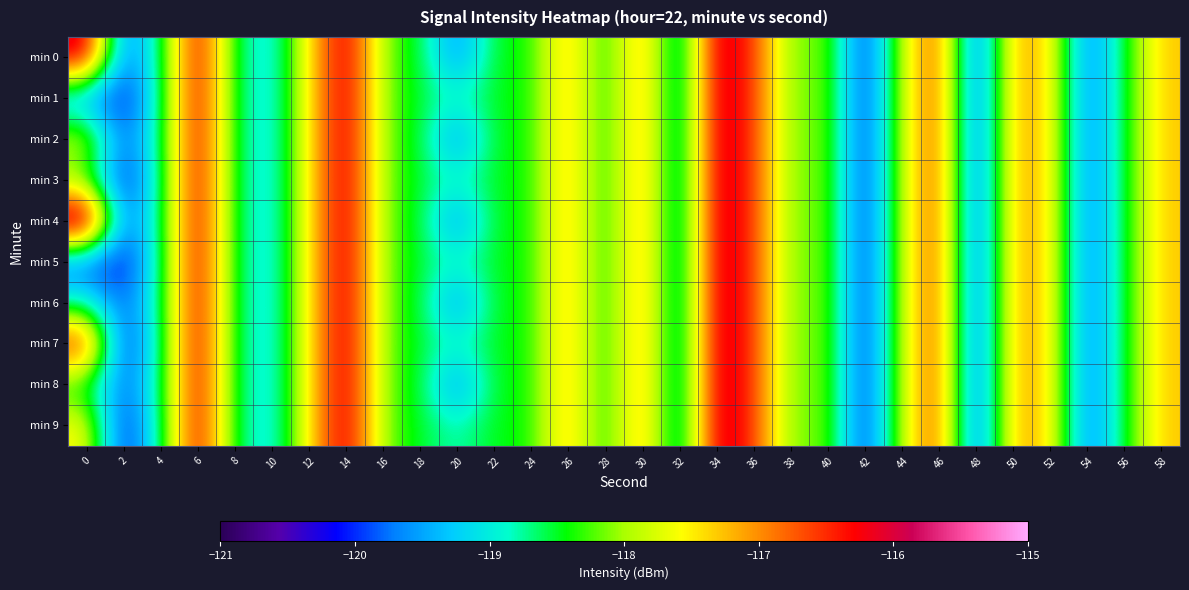

Reading left to right, what are all the values shown in this chart?

min 0: 0=-115.9	2=-119.9	4=-118.7	6=-116.1	8=-118.6	10=-119.2	12=-117.5	14=-116.0	16=-118.1	18=-118.5	20=-119.7	22=-118.4	24=-118.4	26=-117.1	28=-118.6	30=-116.9	32=-119.3	34=-115.9	36=-116.5	38=-118.2	40=-118.0	42=-120.3	44=-117.8	46=-116.5	48=-120.2	50=-117.1	52=-117.4	54=-119.9	56=-118.5	58=-117.3
min 1: 0=-119.6	2=-120.3	4=-118.7	6=-116.1	8=-118.6	10=-119.2	12=-117.5	14=-116.0	16=-118.1	18=-118.5	20=-118.8	22=-118.4	24=-118.4	26=-117.1	28=-118.6	30=-116.9	32=-119.3	34=-115.9	36=-116.5	38=-118.2	40=-118.0	42=-120.3	44=-117.8	46=-116.5	48=-120.2	50=-117.1	52=-117.4	54=-119.9	56=-118.5	58=-117.3
min 2: 0=-117.7	2=-119.9	4=-118.7	6=-116.1	8=-118.6	10=-119.2	12=-117.5	14=-116.0	16=-118.1	18=-118.5	20=-119.7	22=-118.4	24=-118.4	26=-117.1	28=-118.6	30=-116.9	32=-119.3	34=-115.9	36=-116.5	38=-118.2	40=-118.0	42=-120.3	44=-117.8	46=-116.5	48=-120.2	50=-117.1	52=-117.4	54=-119.9	56=-118.5	58=-117.3
min 3: 0=-118.3	2=-120.3	4=-118.7	6=-116.1	8=-118.6	10=-119.2	12=-117.5	14=-116.0	16=-118.1	18=-118.5	20=-118.8	22=-118.4	24=-118.4	26=-117.1	28=-118.6	30=-116.9	32=-119.3	34=-115.9	36=-116.5	38=-118.2	40=-118.0	42=-120.3	44=-117.8	46=-116.5	48=-120.2	50=-117.1	52=-117.4	54=-119.9	56=-118.5	58=-117.3
min 4: 0=-115.2	2=-119.9	4=-118.7	6=-116.1	8=-118.6	10=-119.2	12=-117.5	14=-116.0	16=-118.1	18=-118.5	20=-119.7	22=-118.4	24=-118.4	26=-117.1	28=-118.6	30=-116.9	32=-119.3	34=-115.9	36=-116.5	38=-118.2	40=-118.0	42=-120.3	44=-117.8	46=-116.5	48=-120.2	50=-117.1	52=-117.4	54=-119.9	56=-118.5	58=-117.3
min 5: 0=-120.0	2=-120.3	4=-118.7	6=-116.1	8=-118.6	10=-119.2	12=-117.5	14=-116.0	16=-118.1	18=-118.5	20=-118.8	22=-118.4	24=-118.4	26=-117.1	28=-118.6	30=-116.9	32=-119.3	34=-115.9	36=-116.5	38=-118.2	40=-118.0	42=-120.3	44=-117.8	46=-116.5	48=-120.2	50=-117.1	52=-117.4	54=-119.9	56=-118.5	58=-117.3
min 6: 0=-118.8	2=-119.9	4=-118.7	6=-116.1	8=-118.6	10=-119.2	12=-117.5	14=-116.0	16=-118.1	18=-118.5	20=-119.7	22=-118.4	24=-118.4	26=-117.1	28=-118.6	30=-116.9	32=-119.3	34=-115.9	36=-116.5	38=-118.2	40=-118.0	42=-120.3	44=-117.8	46=-116.5	48=-120.2	50=-117.1	52=-117.4	54=-119.9	56=-118.5	58=-117.3
min 7: 0=-116.2	2=-120.3	4=-118.7	6=-116.1	8=-118.6	10=-119.2	12=-117.5	14=-116.0	16=-118.1	18=-118.5	20=-118.8	22=-118.4	24=-118.4	26=-117.1	28=-118.6	30=-116.9	32=-119.3	34=-115.9	36=-116.5	38=-118.2	40=-118.0	42=-120.3	44=-117.8	46=-116.5	48=-120.2	50=-117.1	52=-117.4	54=-119.9	56=-118.5	58=-117.3
min 8: 0=-118.5	2=-119.9	4=-118.7	6=-116.1	8=-118.6	10=-119.2	12=-117.5	14=-116.0	16=-118.1	18=-118.5	20=-119.7	22=-118.4	24=-118.4	26=-117.1	28=-118.6	30=-116.9	32=-119.3	34=-115.9	36=-116.5	38=-118.2	40=-118.0	42=-120.3	44=-117.8	46=-116.5	48=-120.2	50=-117.1	52=-117.4	54=-119.9	56=-118.5	58=-117.3
min 9: 0=-117.5	2=-120.3	4=-118.7	6=-116.1	8=-118.6	10=-119.2	12=-117.5	14=-116.0	16=-118.1	18=-118.5	20=-118.8	22=-118.4	24=-118.4	26=-117.1	28=-118.6	30=-116.9	32=-119.3	34=-115.9	36=-116.5	38=-118.2	40=-118.0	42=-120.3	44=-117.8	46=-116.5	48=-120.2	50=-117.1	52=-117.4	54=-119.9	56=-118.5	58=-117.3